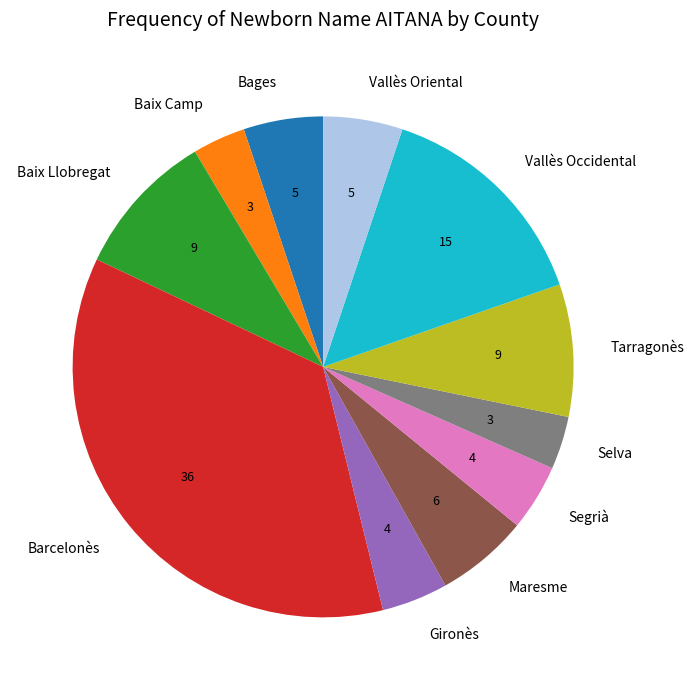

How many slices are in this pie chart?

11